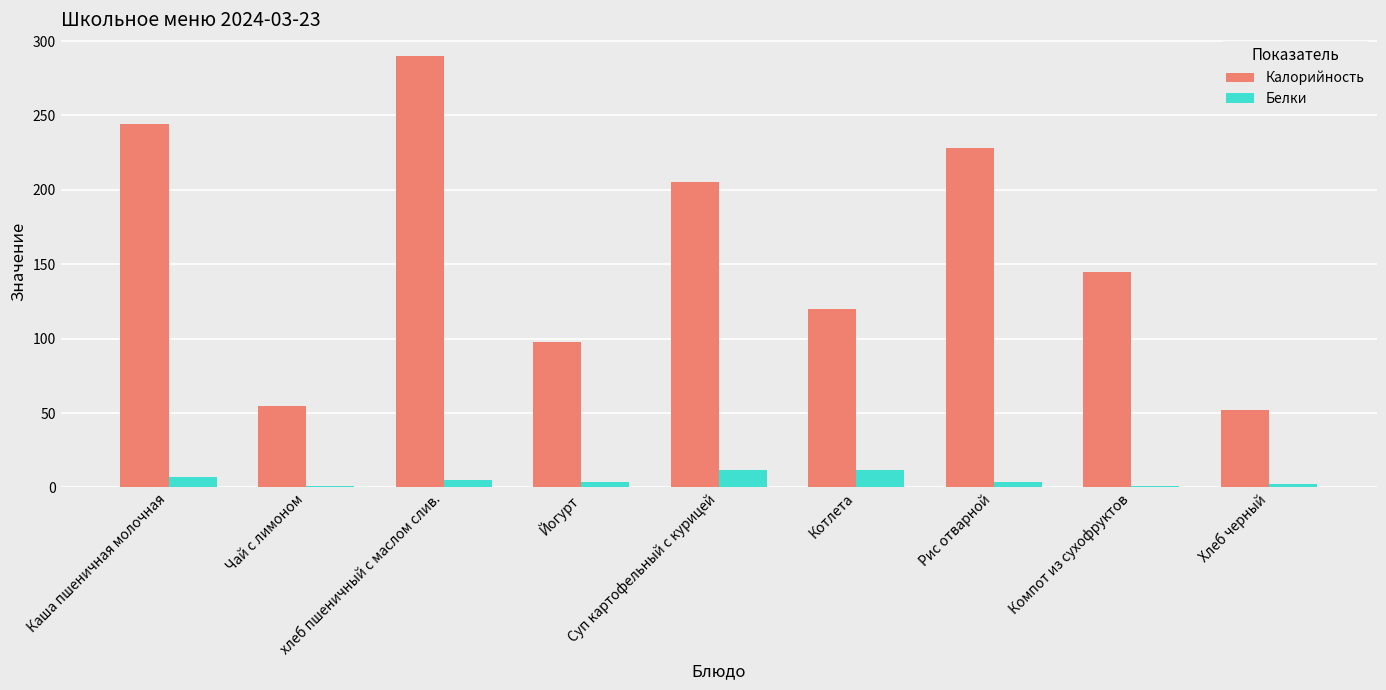

How many bars are there in total?

18